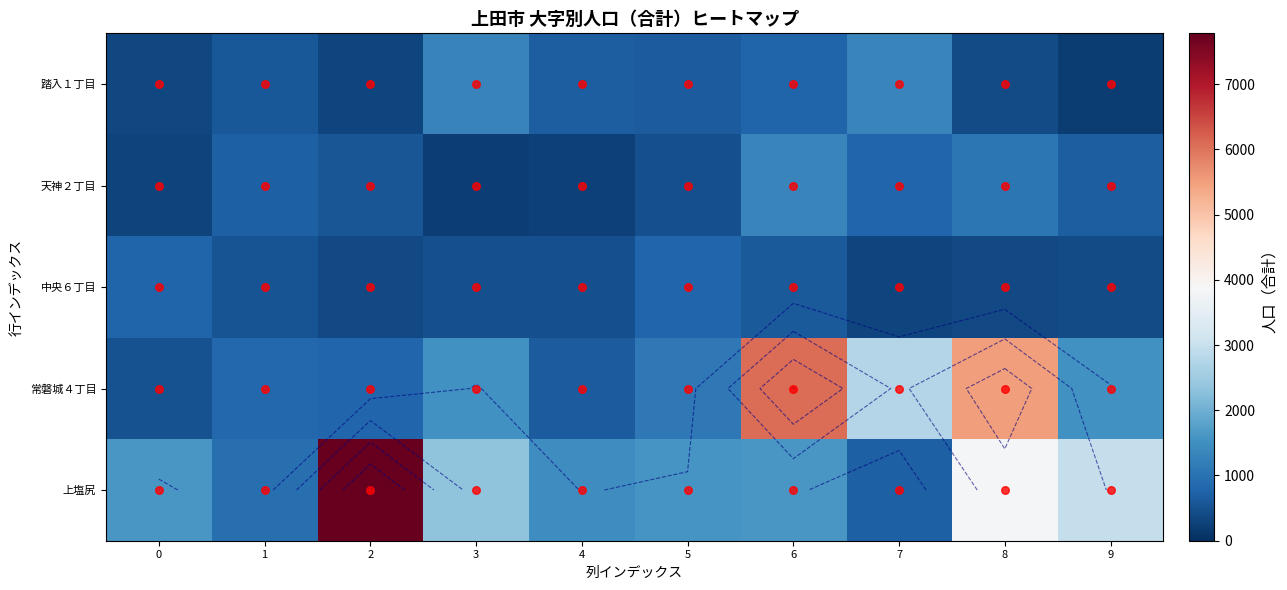

The 踏入１丁目 series shows 685 at 4. True or false?

True